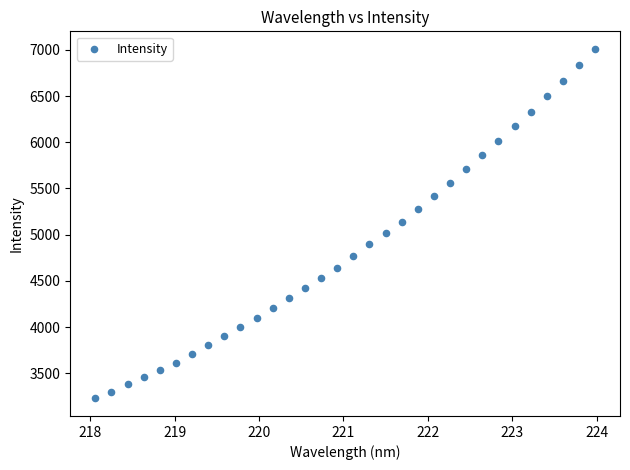

What is the range of Y values (max minus min)?

3783.7